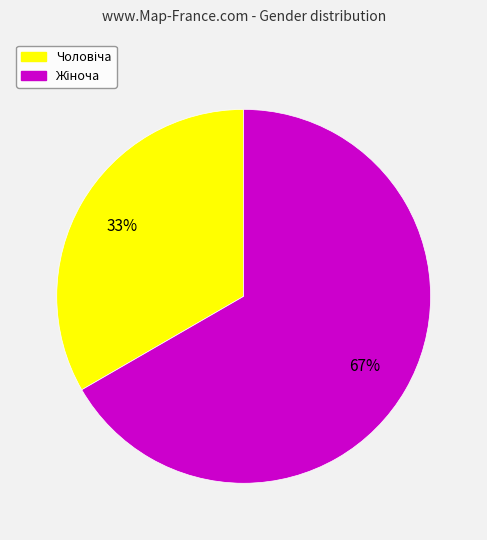

How many slices are in this pie chart?

2